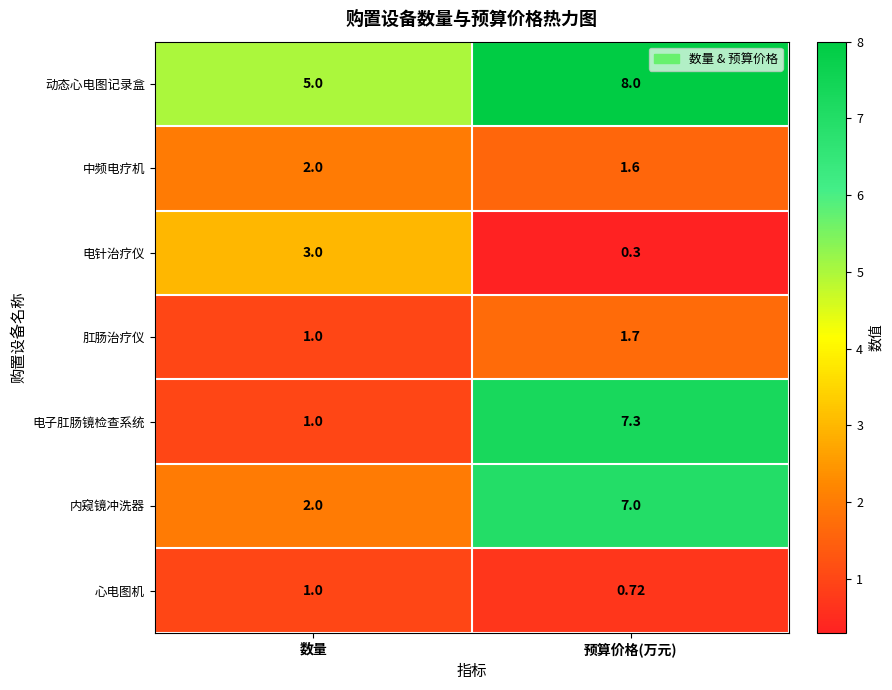

At how many categories does at least one series exceed 3?

2